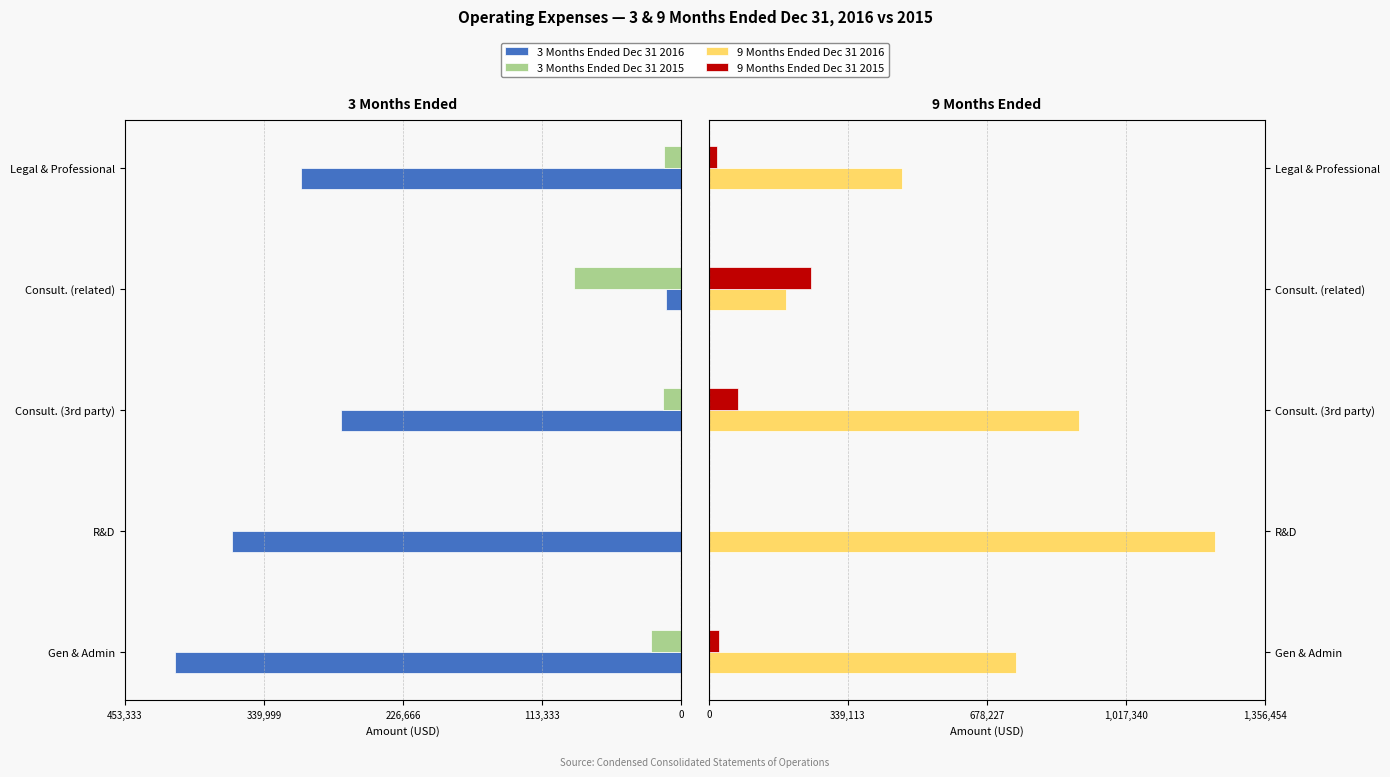

What are all the series names shown in the legend?

3 Months Ended Dec 31 2016, 3 Months Ended Dec 31 2015, 9 Months Ended Dec 31 2016, 9 Months Ended Dec 31 2015